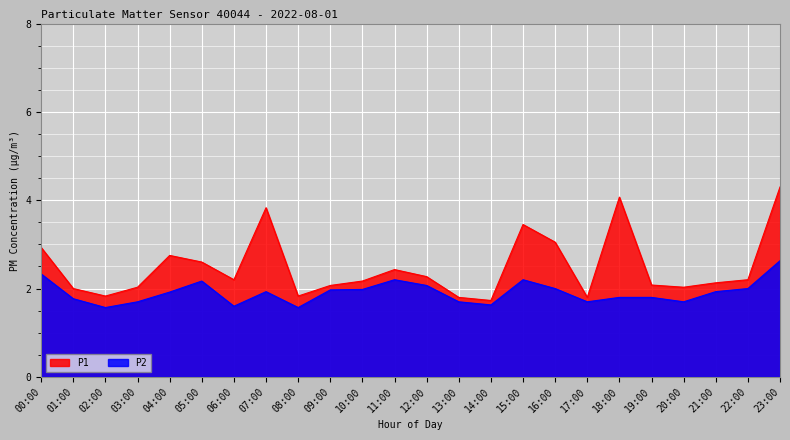

Reading left to right, what are all the values shown in this chart?

P1: 2.9	2.0	1.8	2.0	2.8	2.6	2.2	3.8	1.8	2.1	2.2	2.4	2.3	1.8	1.7	3.5	3.0	1.8	4.1	2.1	2.0	2.1	2.2	4.3
P2: 2.3	1.8	1.6	1.7	1.9	2.2	1.6	1.9	1.6	2.0	2.0	2.2	2.1	1.7	1.6	2.2	2.0	1.7	1.8	1.8	1.7	1.9	2.0	2.6